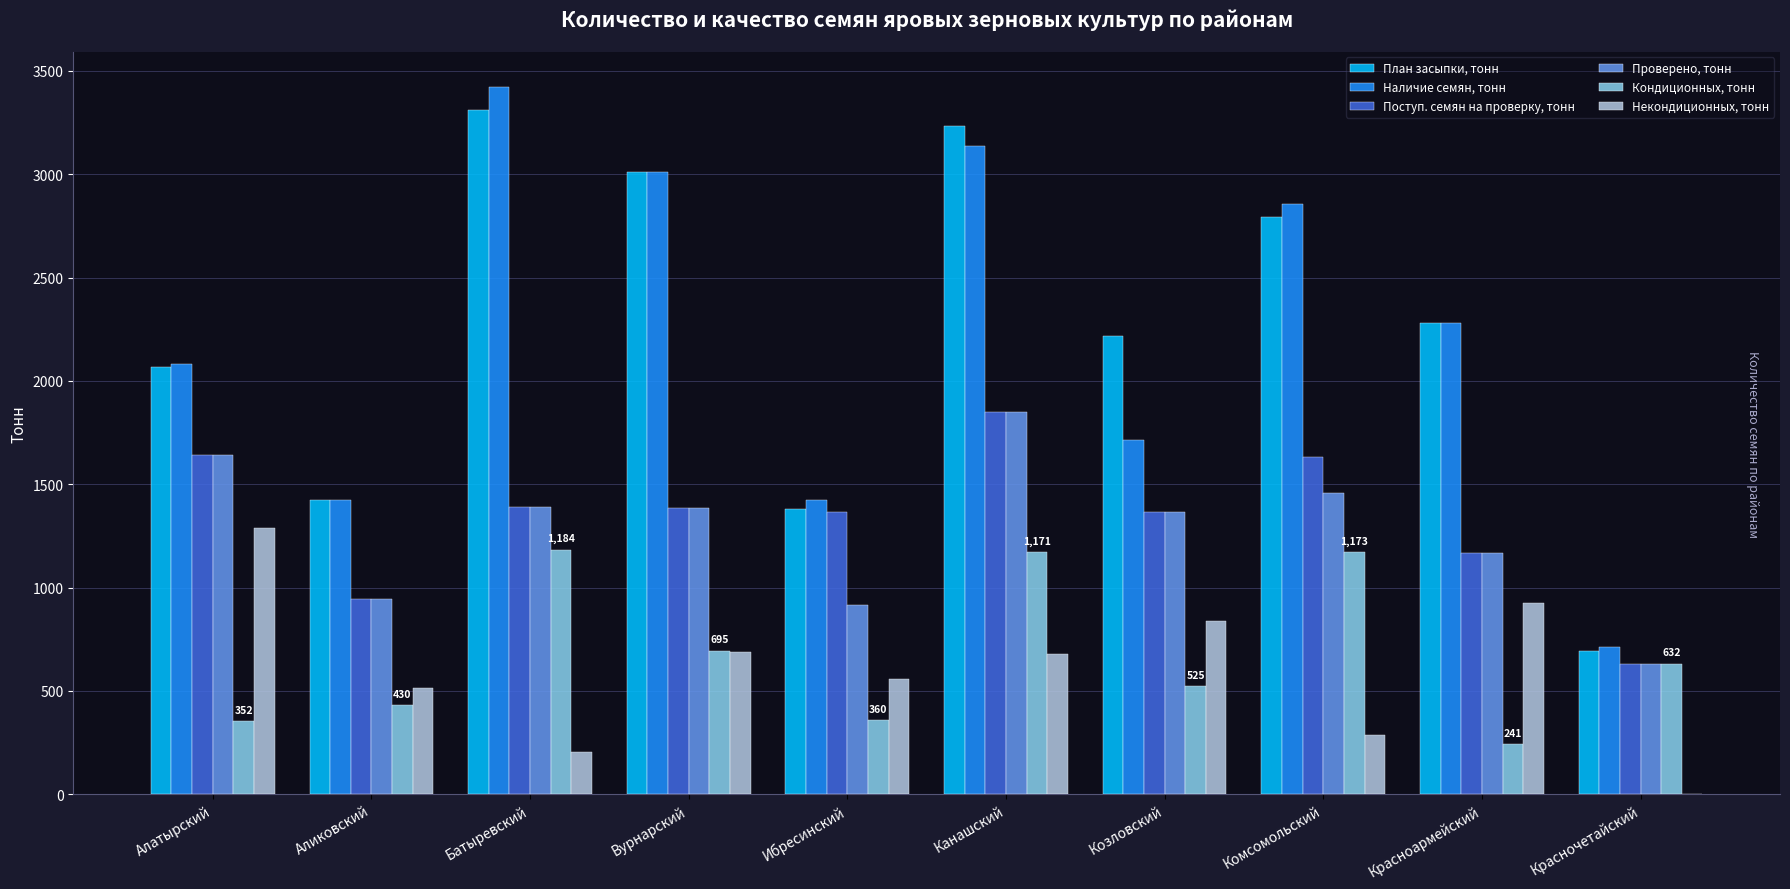

How many series are shown in this chart?

6